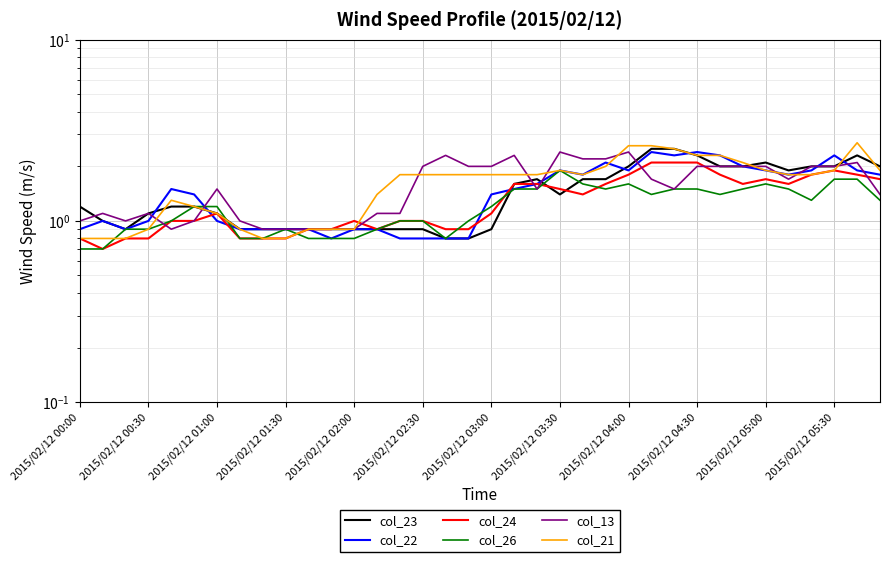

At which label does col_23 first exceed 1?

2015/02/12 00:00